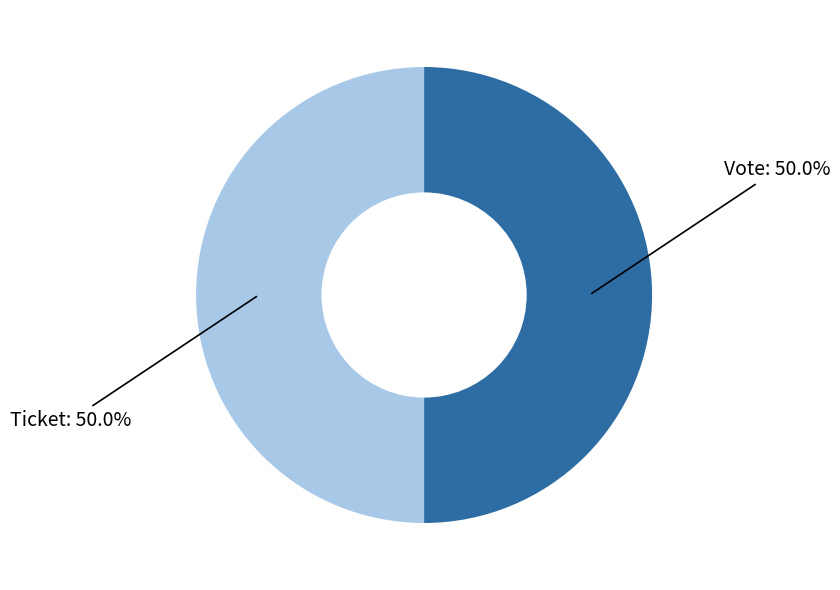

Count the number of slices in the pie.

2